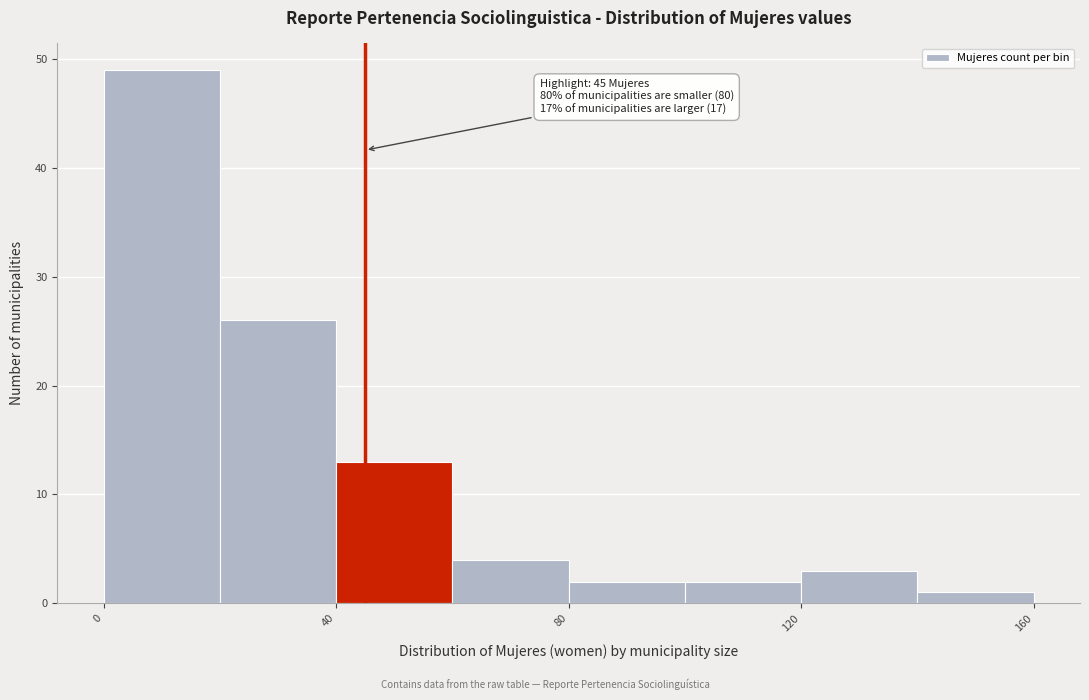

Which range on the x-axis has the tallest bar?

0 to 20